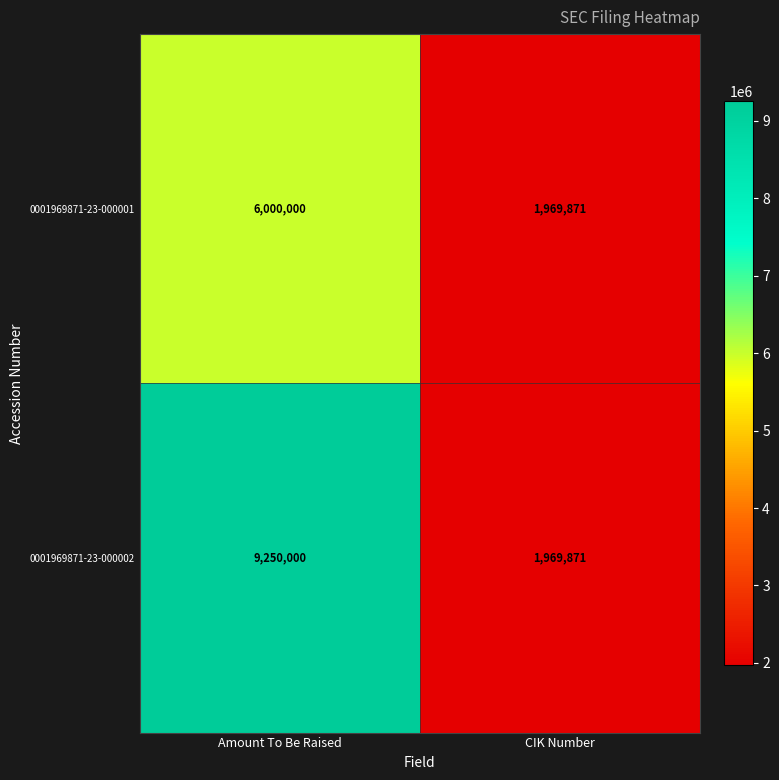

At which label is 0001969871-23-000002 closest to 5609935?

CIK Number